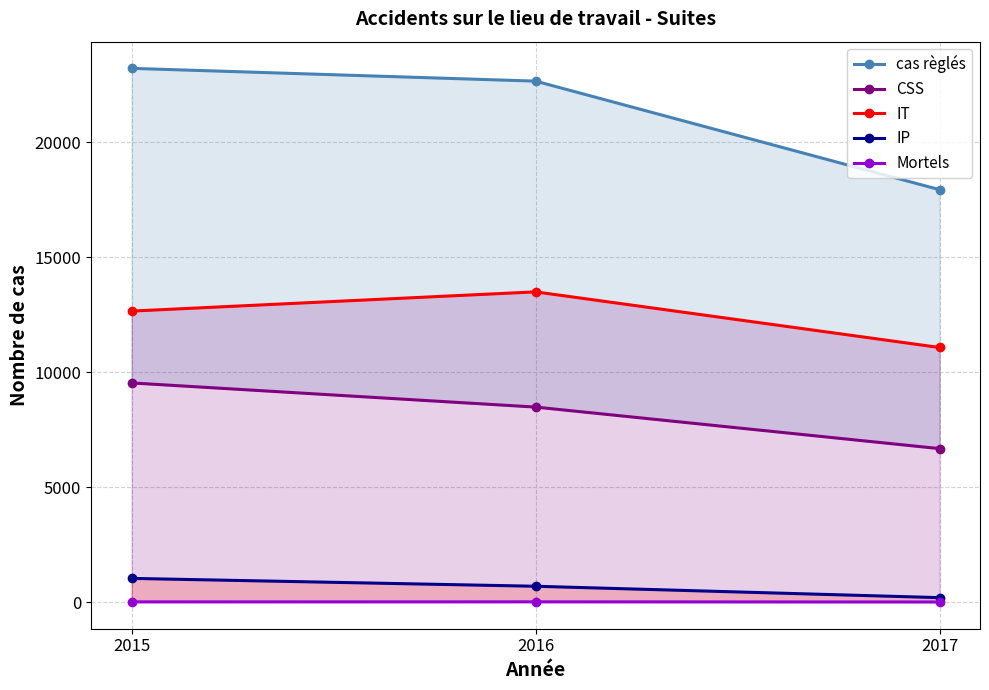

What is the value of the Mortels point at the 2nd from the left?

9